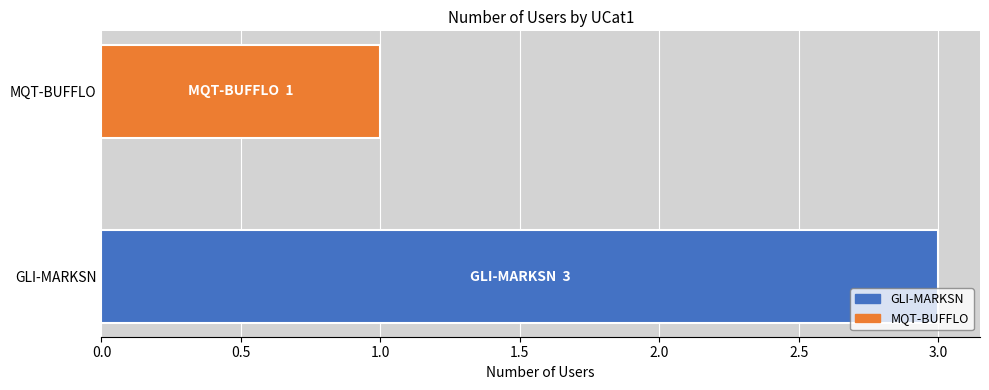

List the series in order of their overall mean, lowest first.

MQT-BUFFLO, GLI-MARKSN